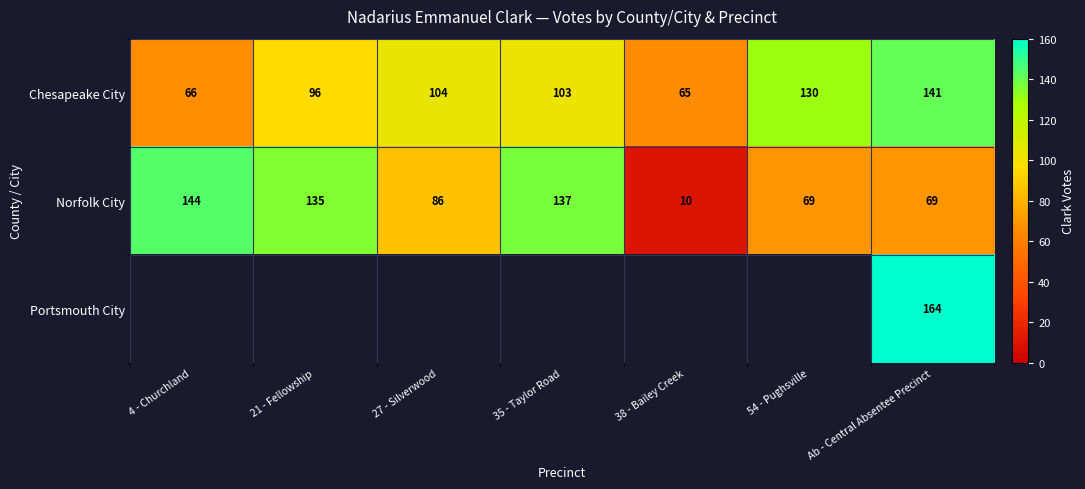

What value does the Norfolk City series have at 21 - Fellowship, to the nearest 50?

150